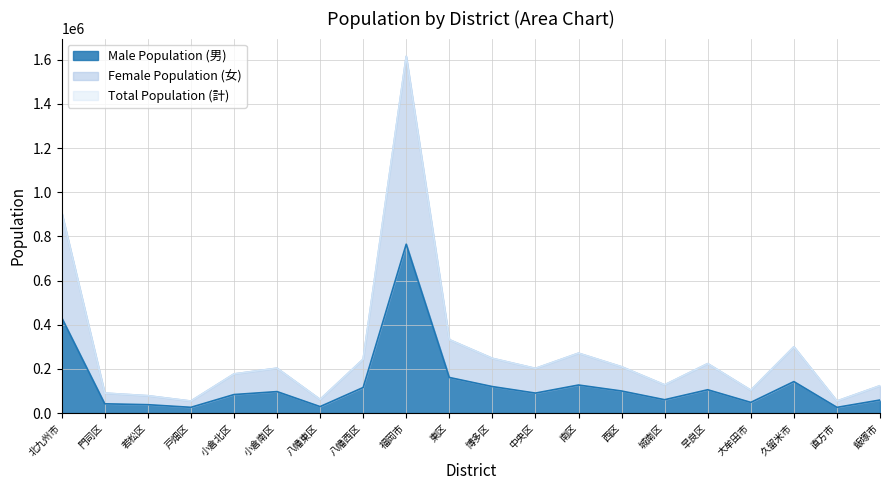

At 西区, list the series in order from smallest to largest.

Male Population (男), Female Population (女), Total Population (計)